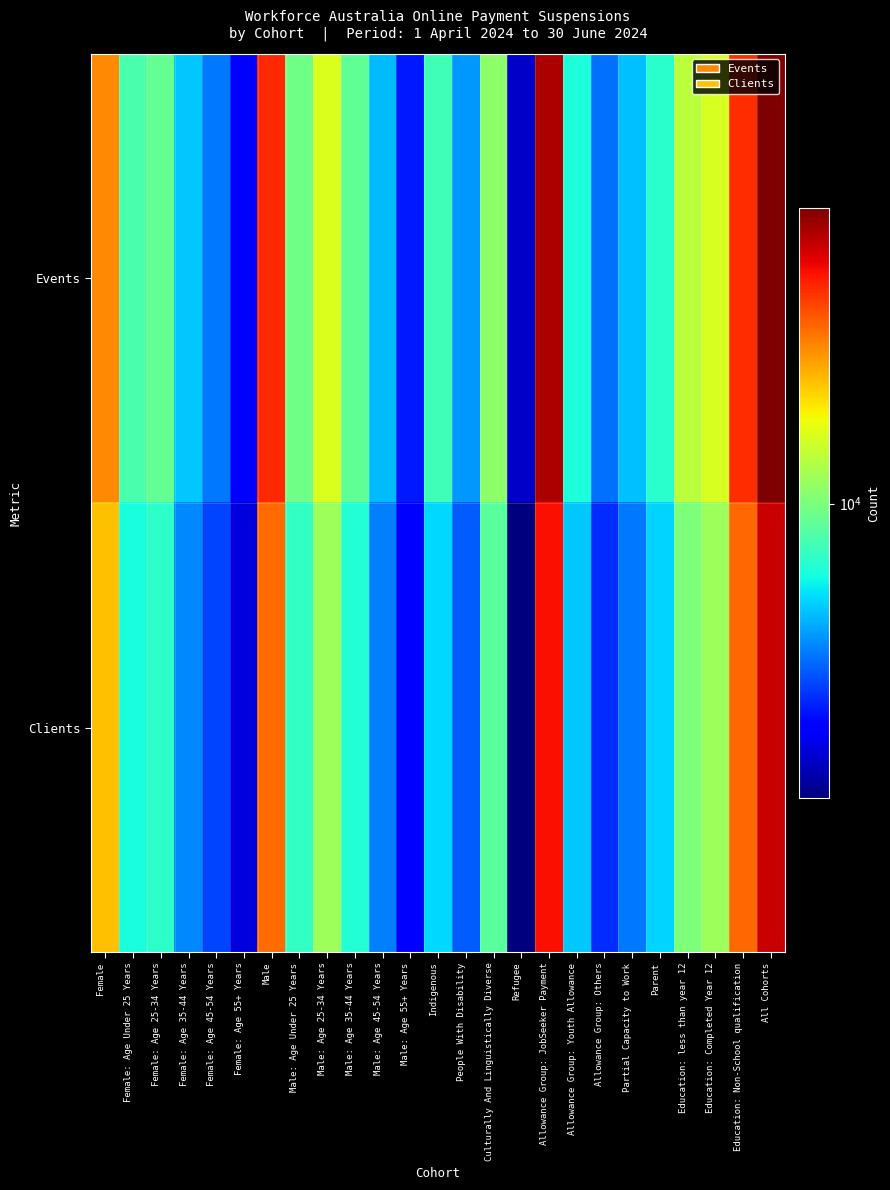

Which series has the largest total across all categories?

Events